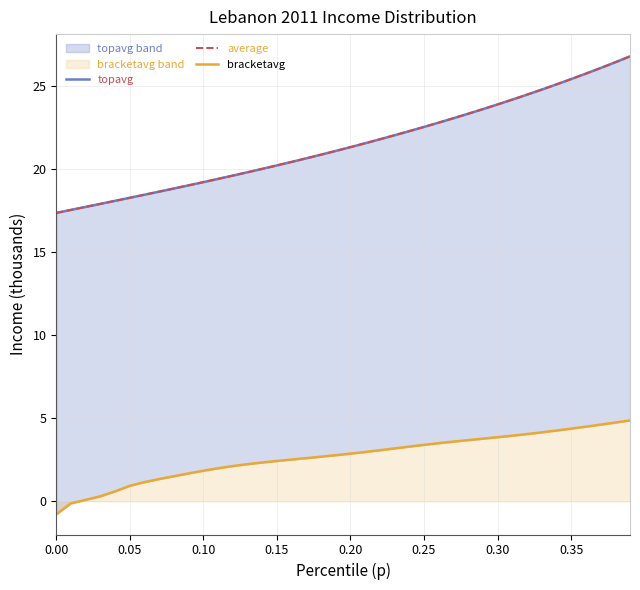

How many lines are shown in the chart?

3